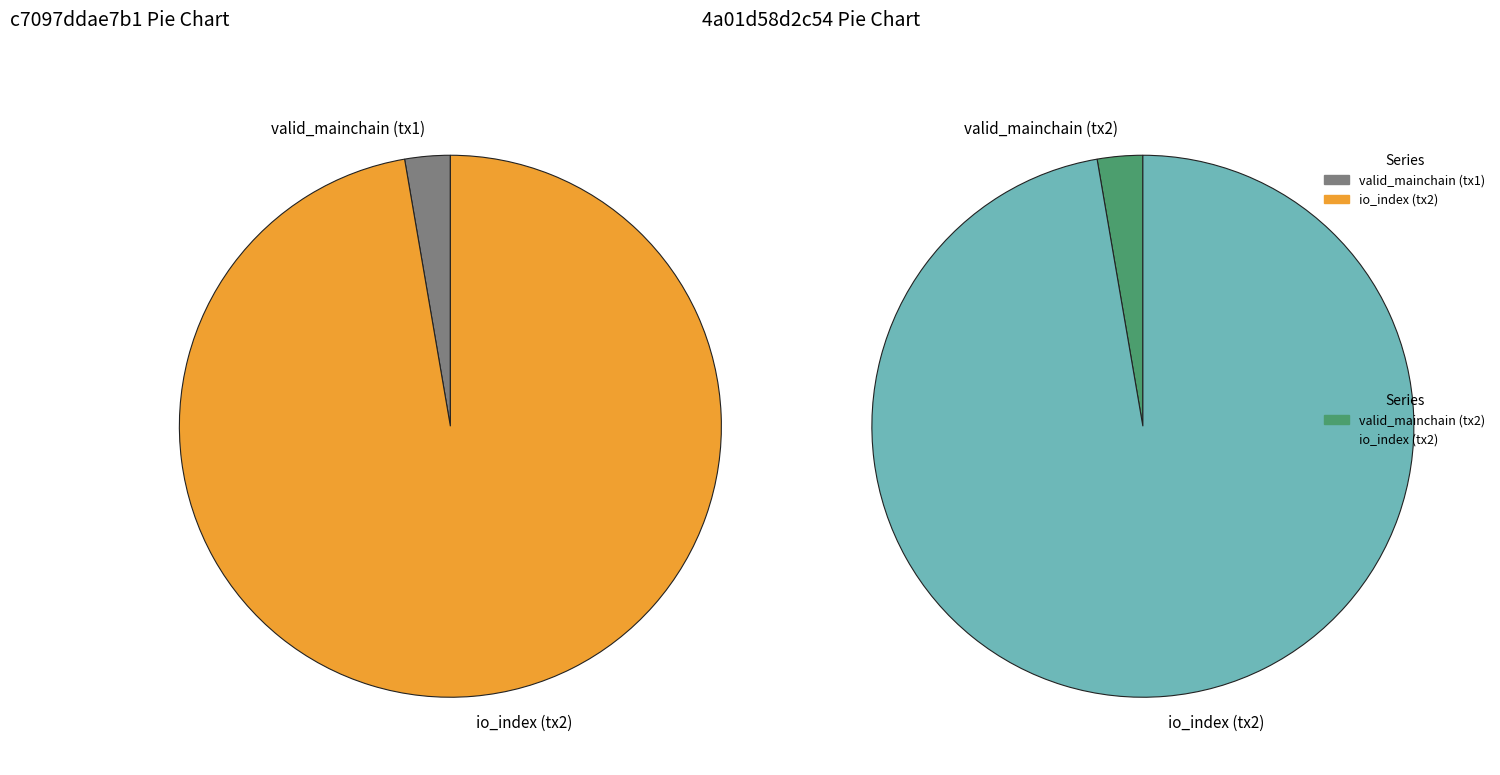

How many slices are in this pie chart?

2